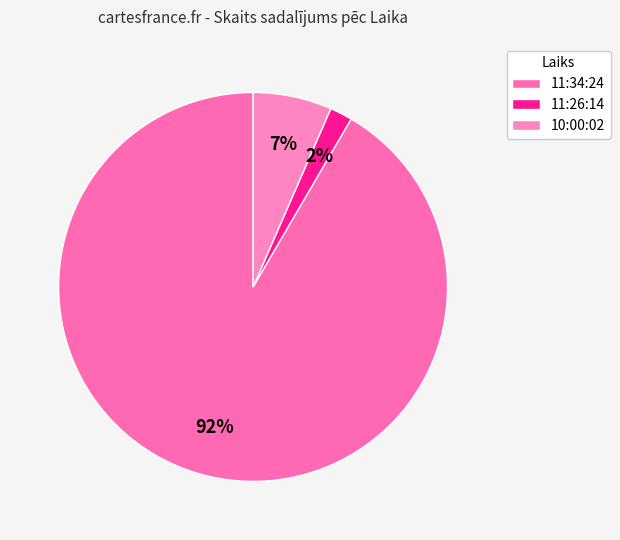

Is 11:26:14 the majority of the pie?

No